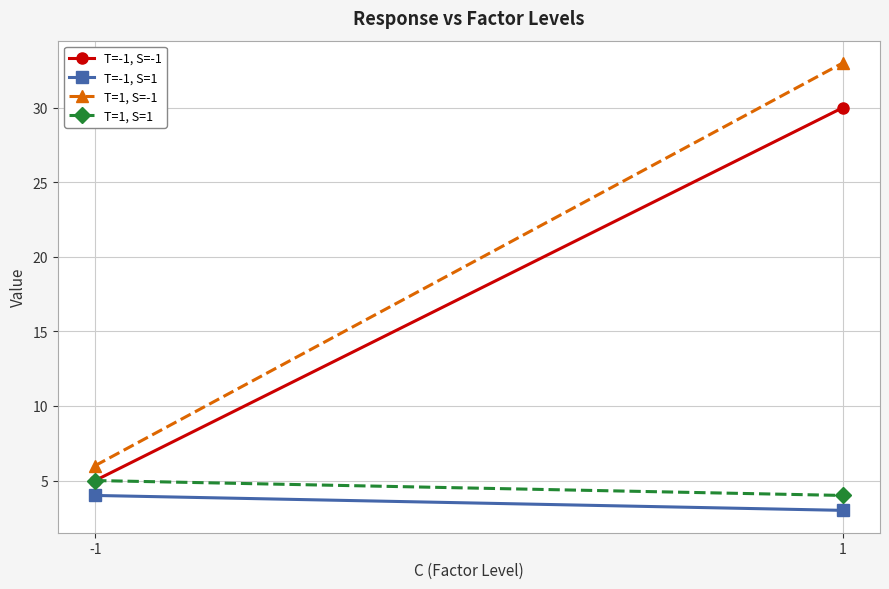

Which category has the highest value in the T=1, S=-1 series?

1